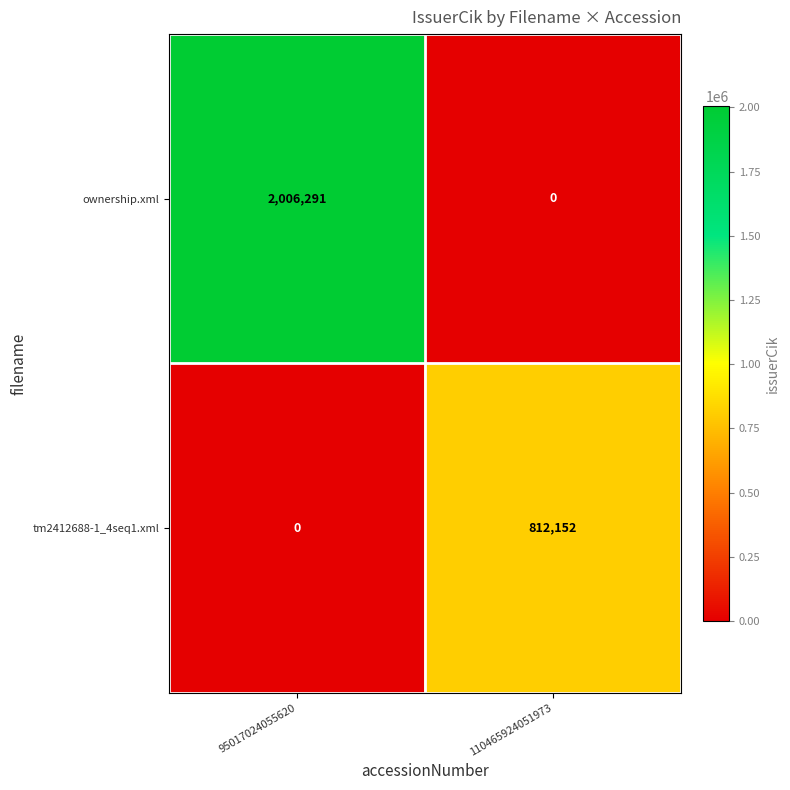

What is the approximate value of tm2412688-1_4seq1.xml at 110465924051973, to the nearest 10?

812150